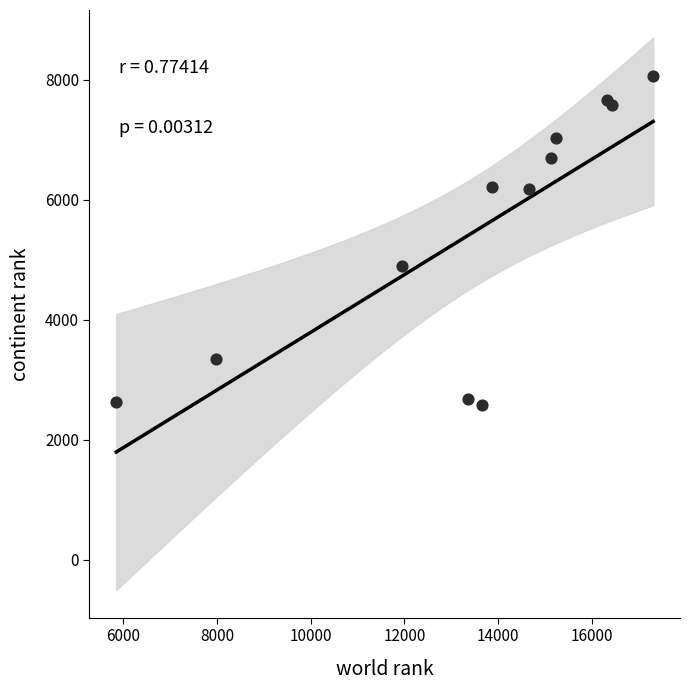

What Y value in the scatter plot is closest to 5326?

4904